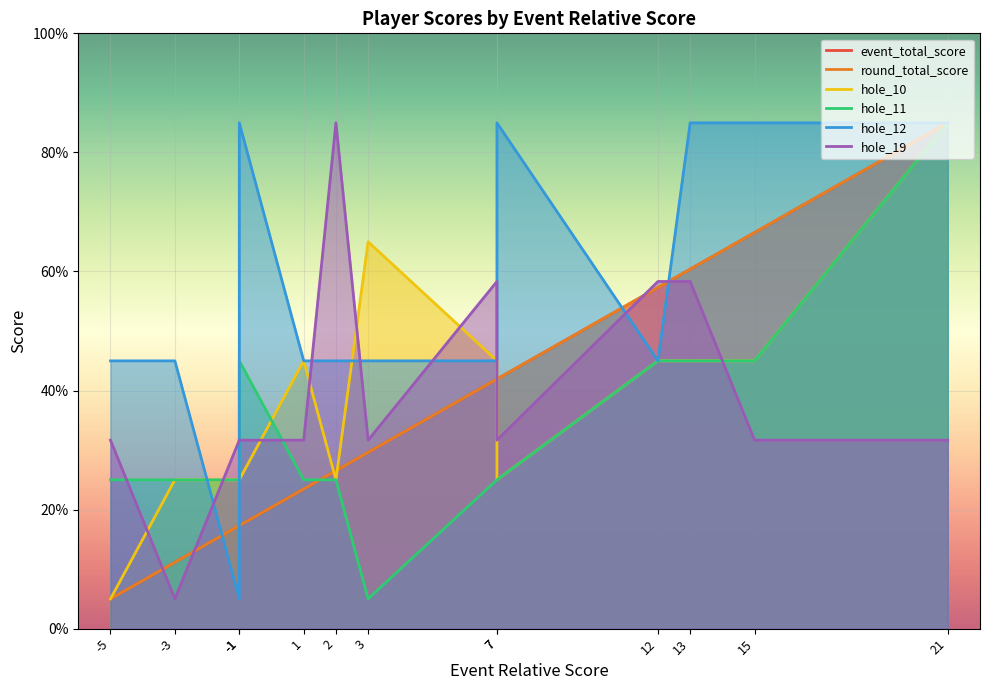

In hole_12, how many points are lower than both neighbors (excluding endpoints)?

2